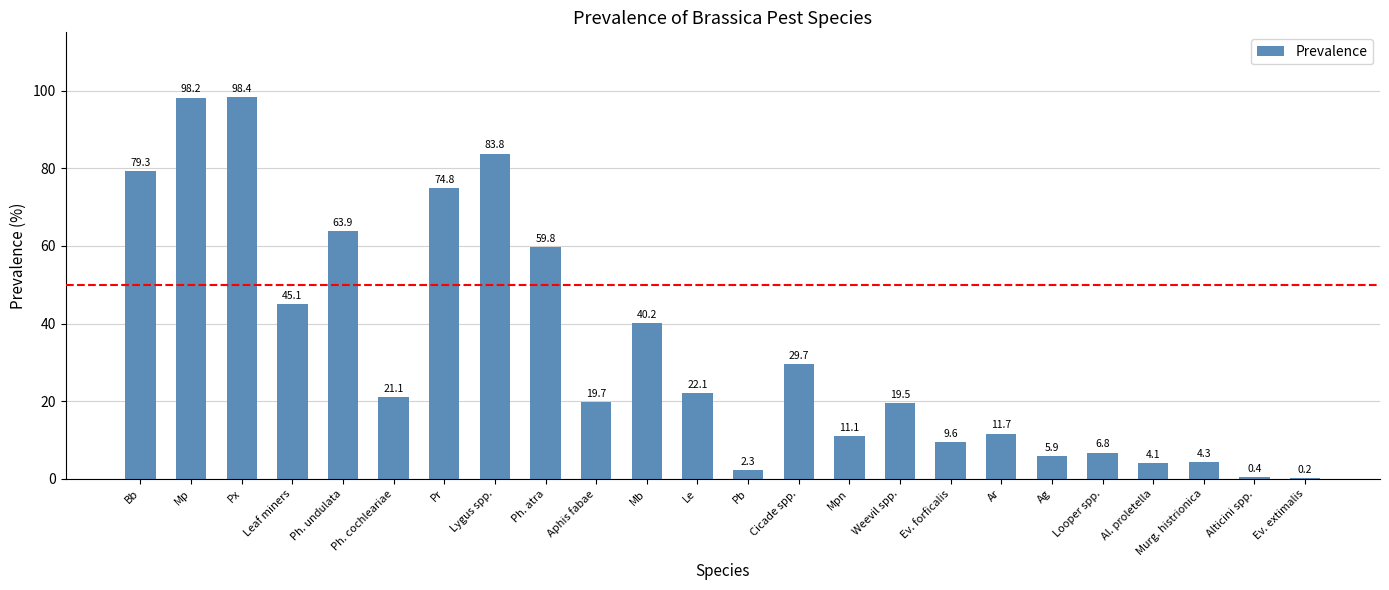

The chart shows a value of 43.3 at Mp. True or false?

False